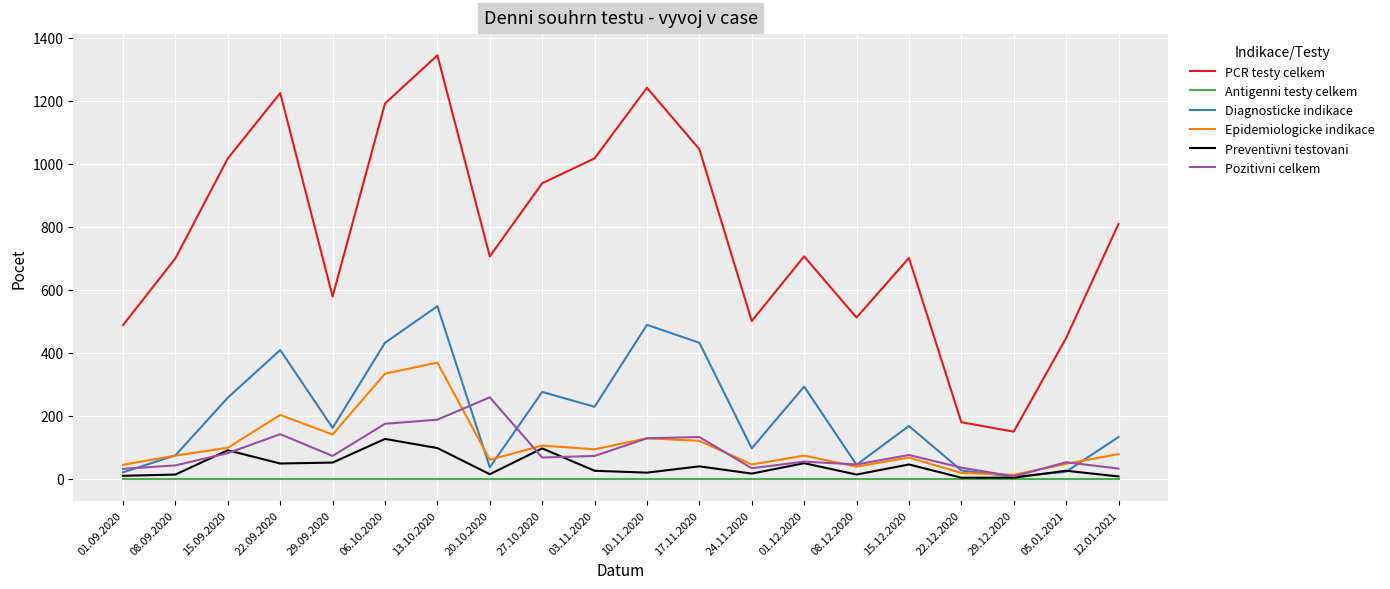

At which label does PCR testy celkem reach its peak?

13.10.2020